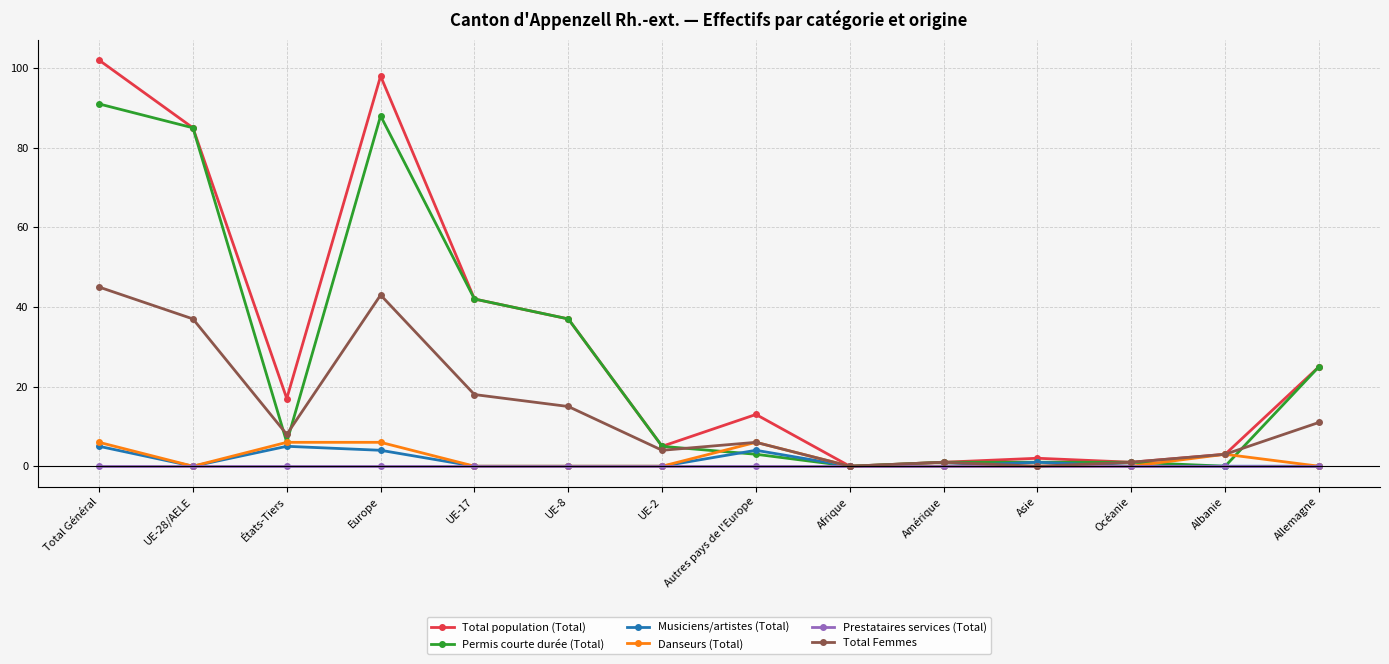

What is the maximum value for Permis courte durée (Total)?

91